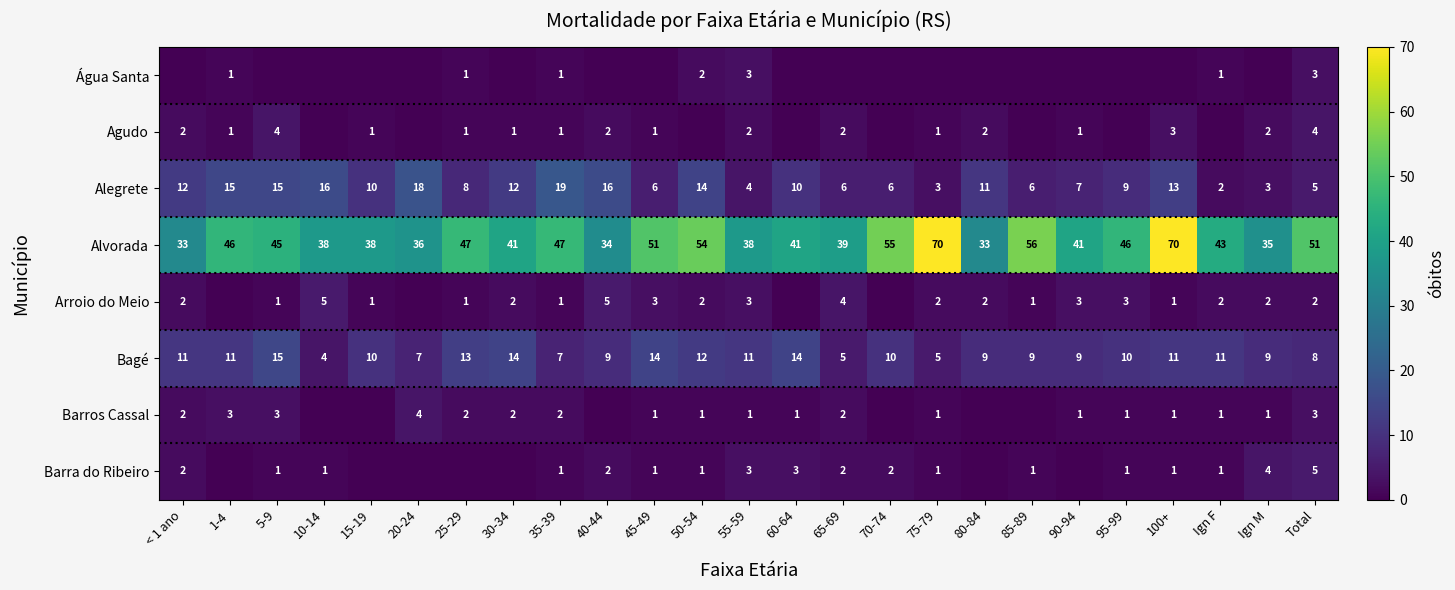

Which category has the highest value in the Alegrete series?

35-39